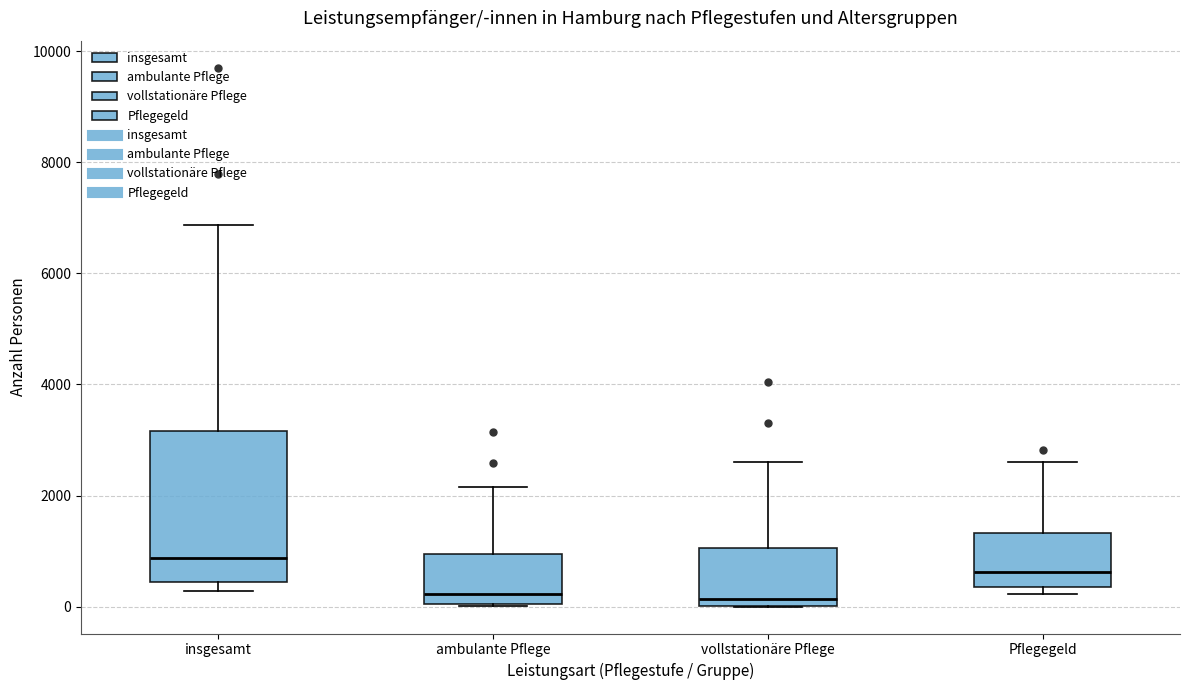

Where is the upper edge of the box for insgesamt on the y-axis? The values are not printed on the chart, so give them approximately, as read against the axis.

3200